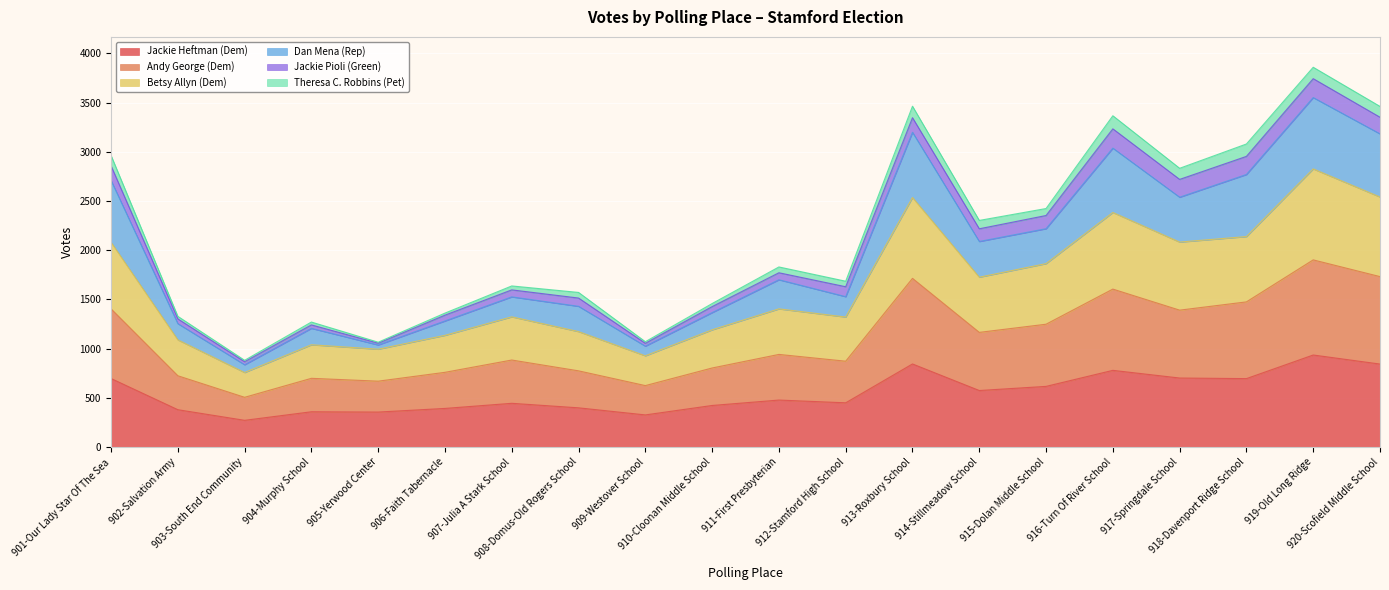

At which category does Betsy Allyn (Dem) reach its first local valley?

903-South End Community